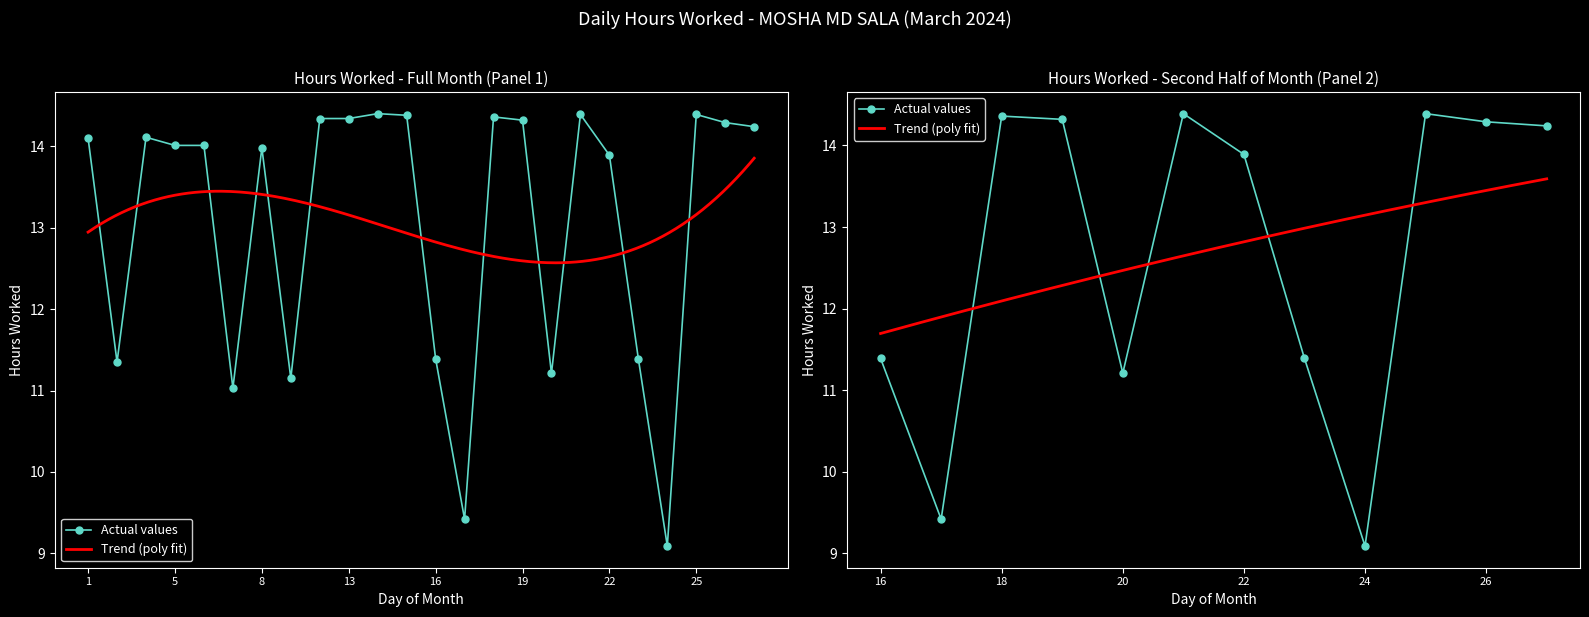

What is the smallest value displayed?

9.1